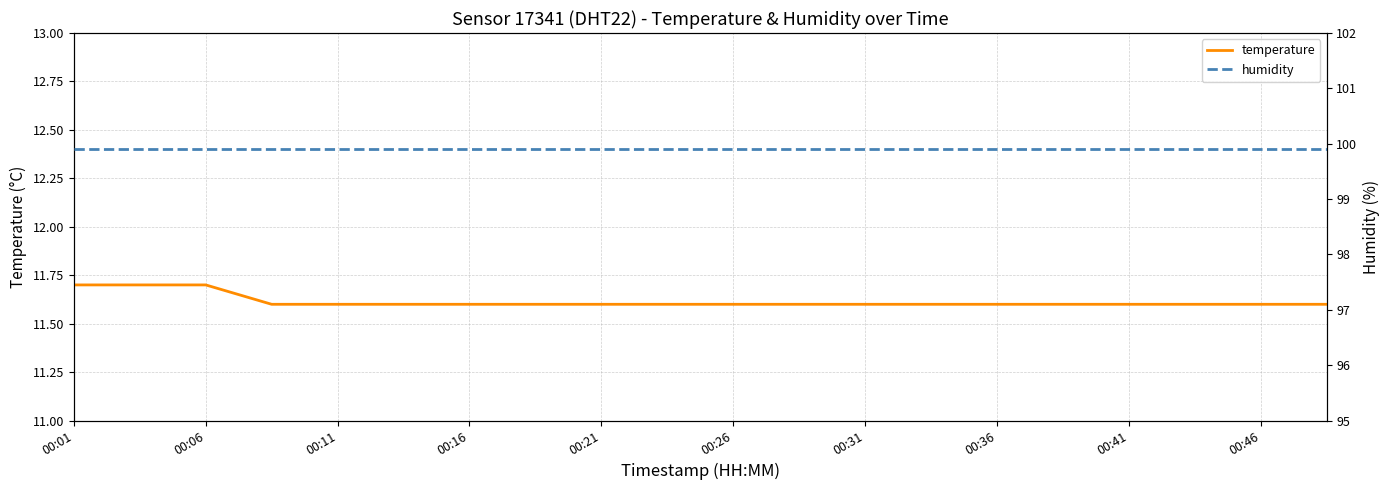

The temperature series shows 3.7 at 00:41. True or false?

False